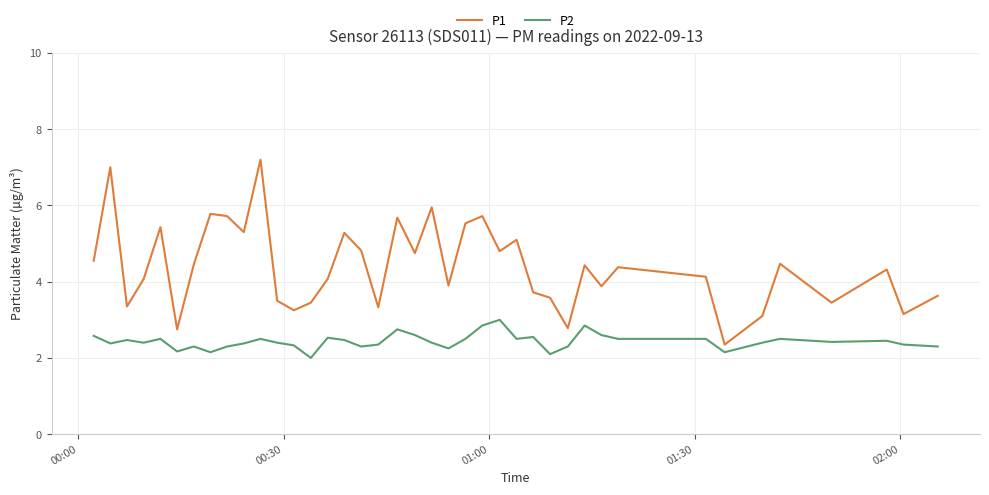

What is the maximum value shown in the chart?

7.2